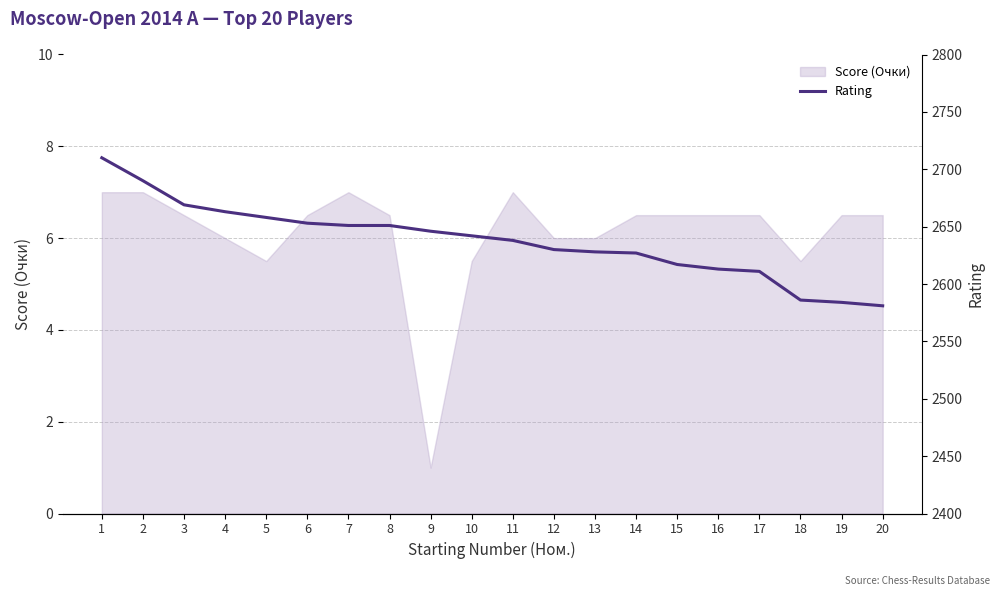

The value of Score (Очки) at 11 is 9.6. True or false?

False